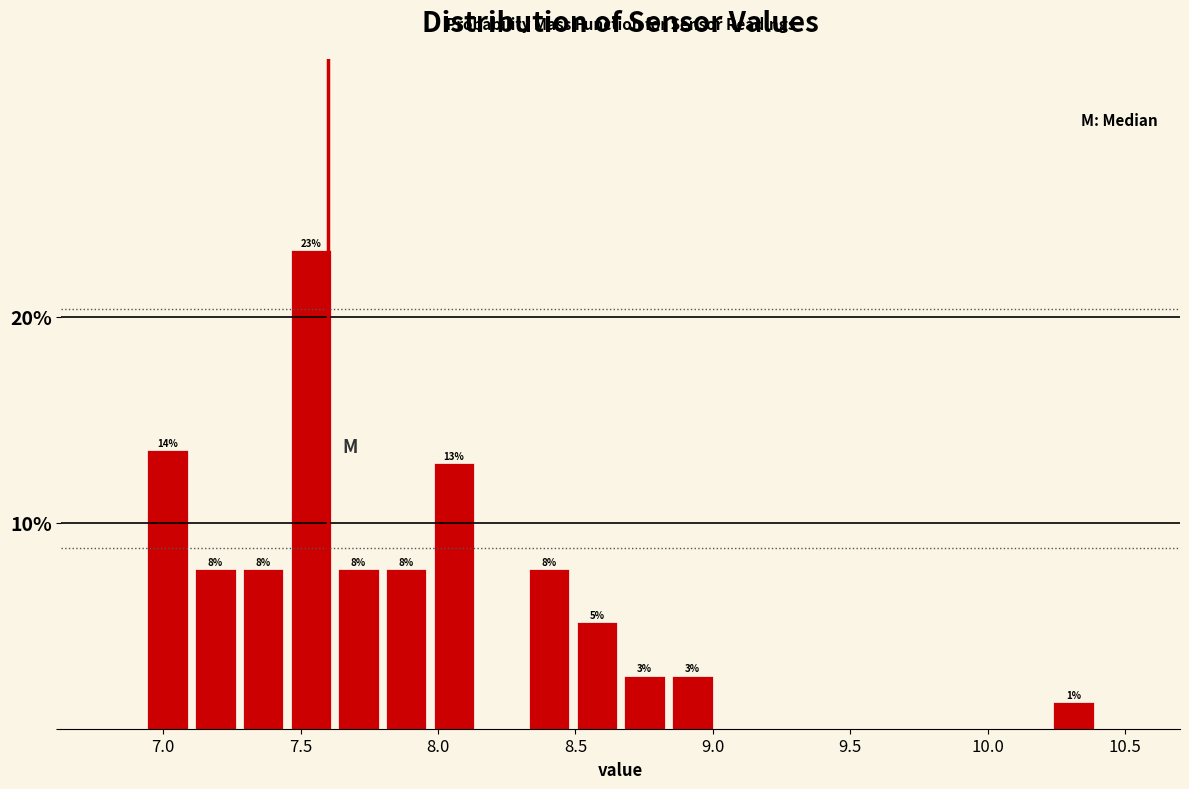

Read against the x-axis, roughly where is the centre of the tallest bar?

7.55